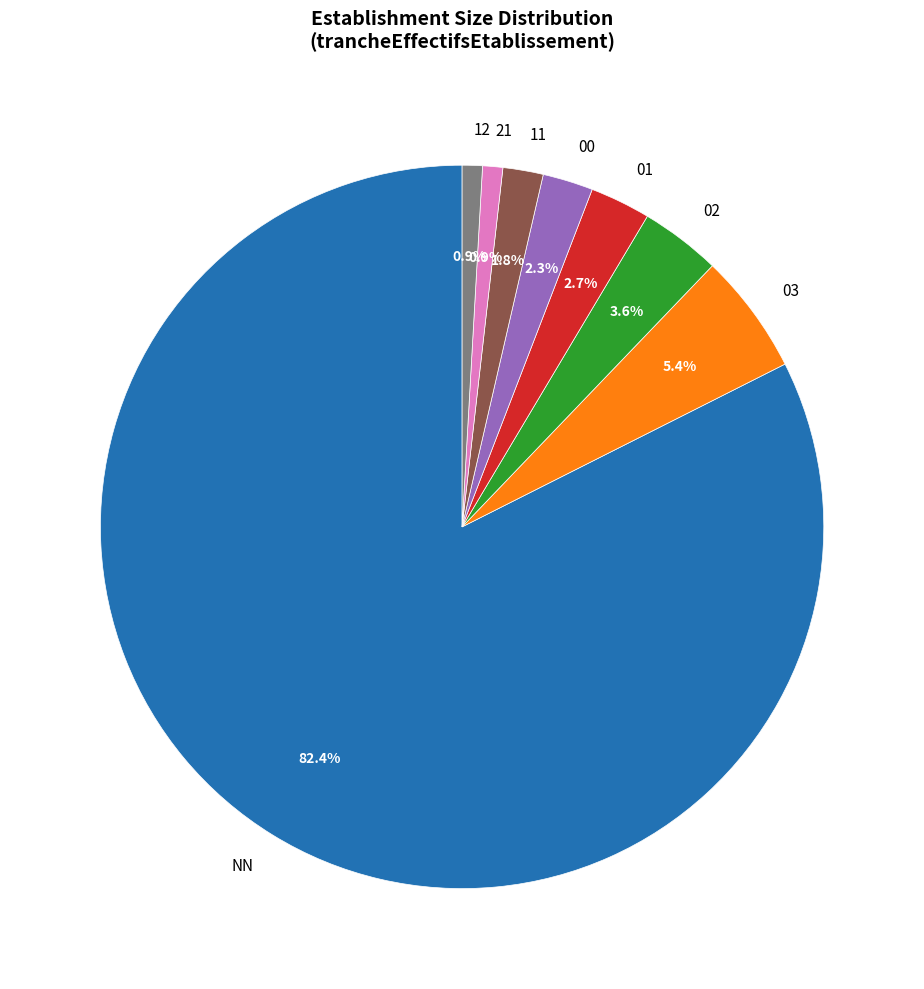

What is the ratio of the value at 21 to the value at 01?

0.3